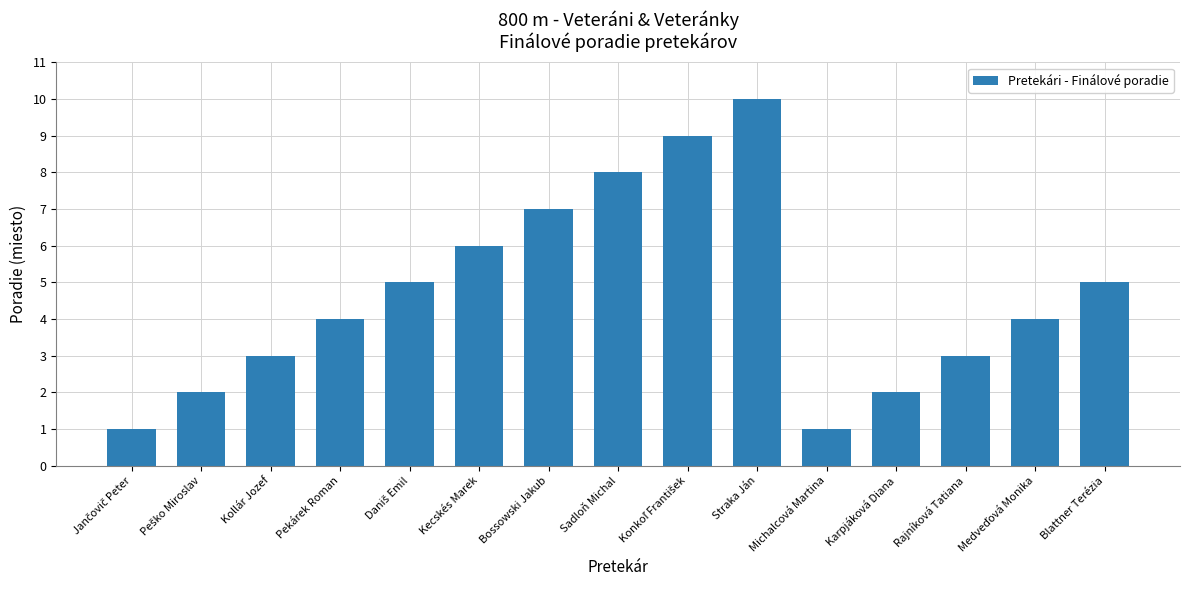

Which has a higher value, Pekárek Roman or Kecskés Marek?

Kecskés Marek